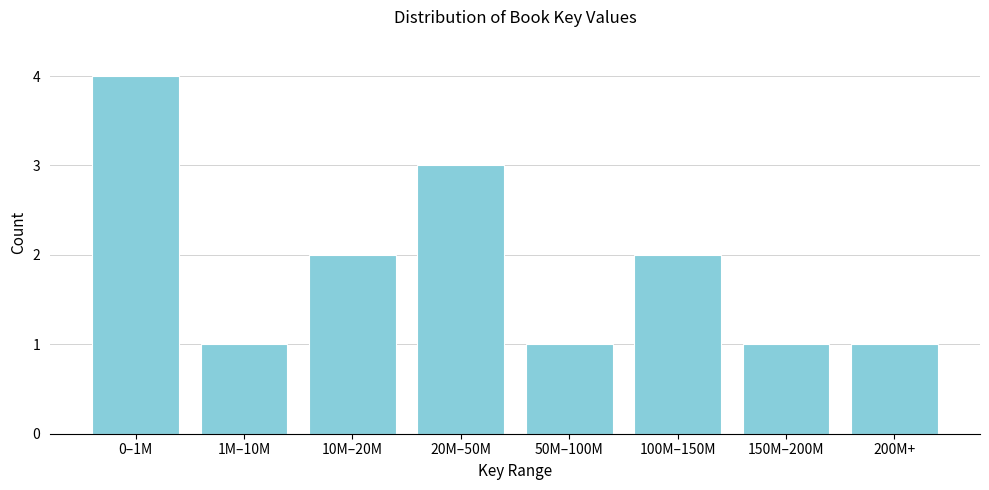

Reading right to left, what are all the values shown in this chart?

200M+=1	150M–200M=1	100M–150M=2	50M–100M=1	20M–50M=3	10M–20M=2	1M–10M=1	0–1M=4